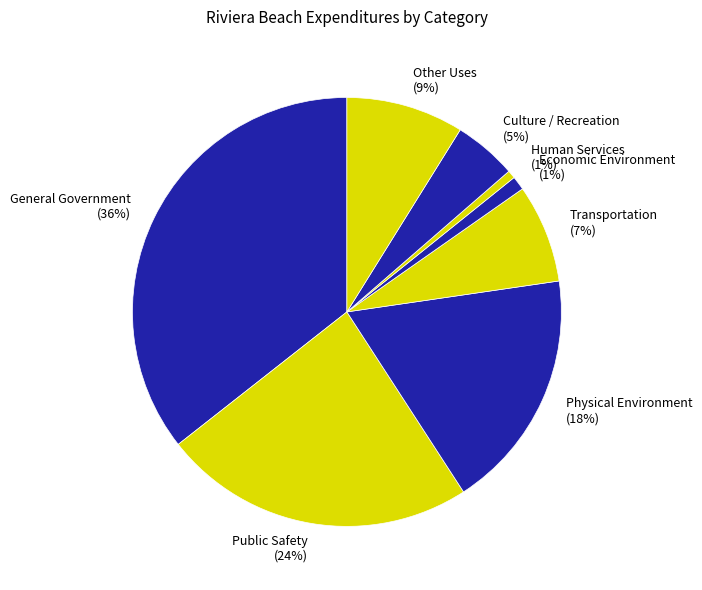

To the nearest percent, what is the average slice percentage?

12%